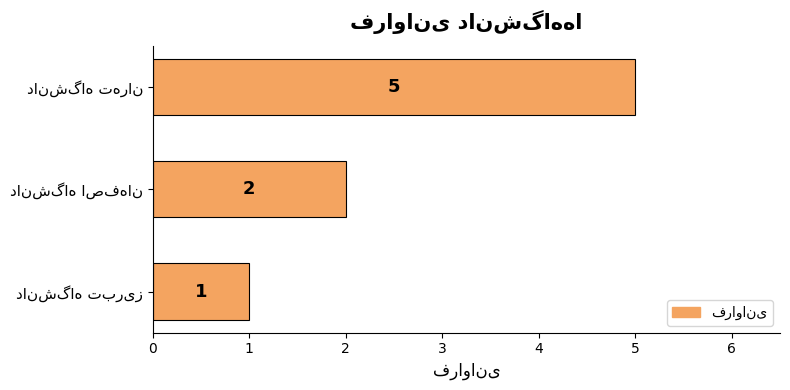

Reading top to bottom, what are all the values shown in this chart?

5	2	1